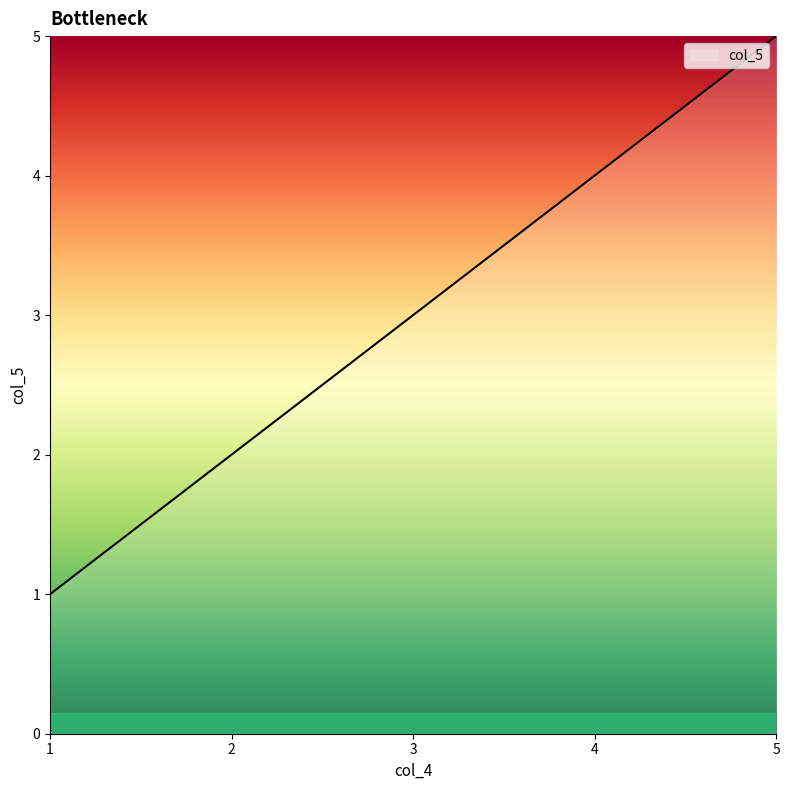

At which category does the chart reach its peak across all series?

5